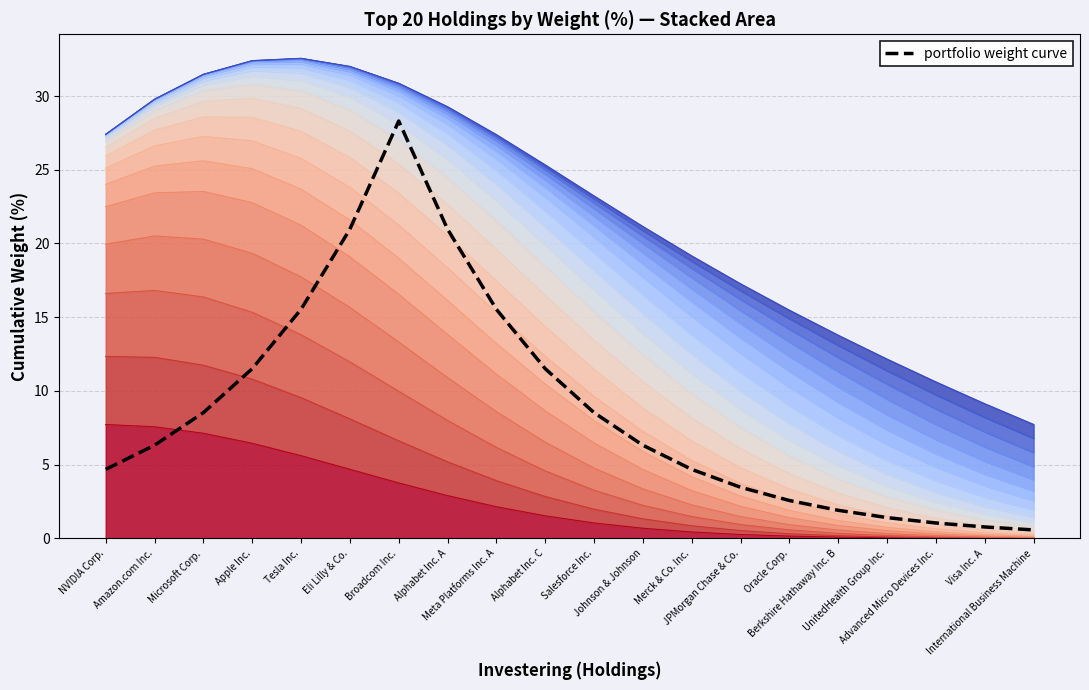

True or false: there are more than 1 points higher than both neighbors.

False